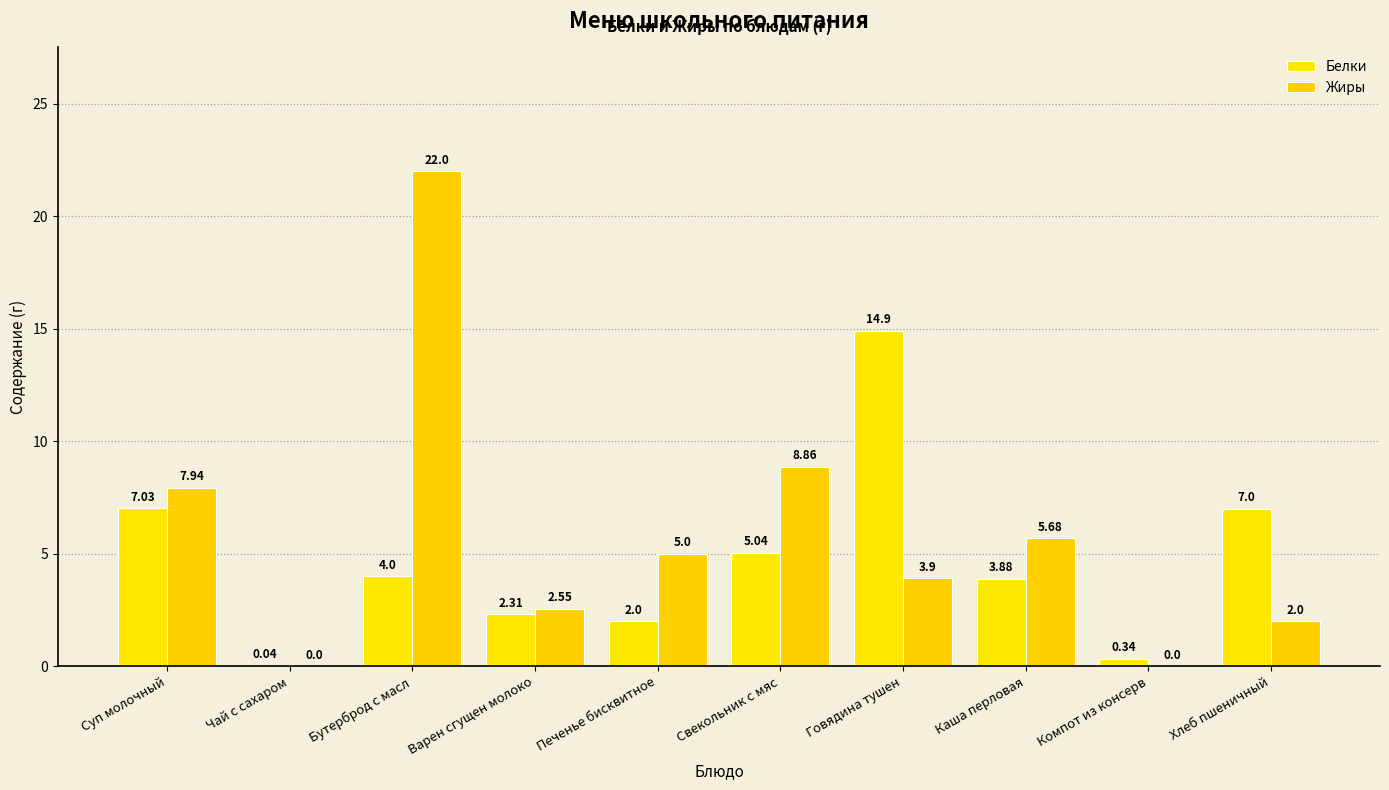

The Белки series shows 3.9 at Каша перловая. True or false?

True